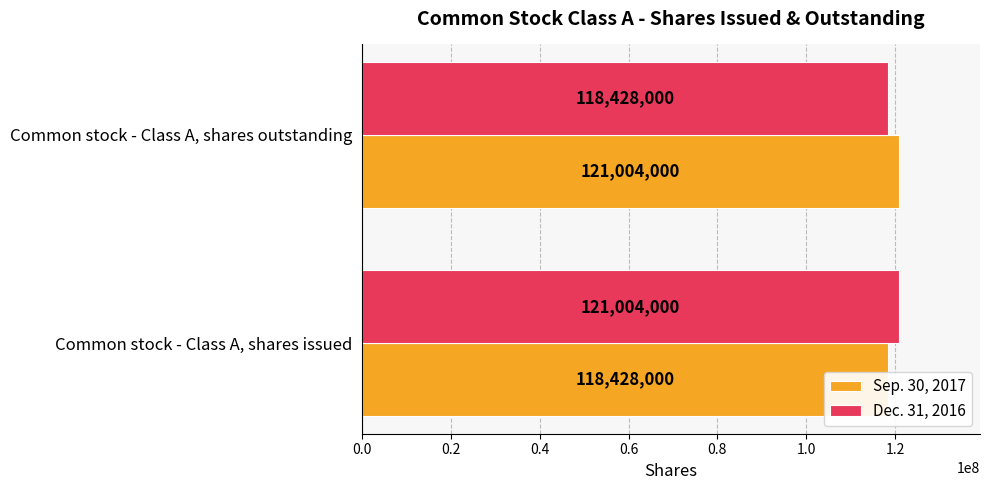

Read the Sep. 30, 2017 value at 0.2, to the nearest 100.

121004000